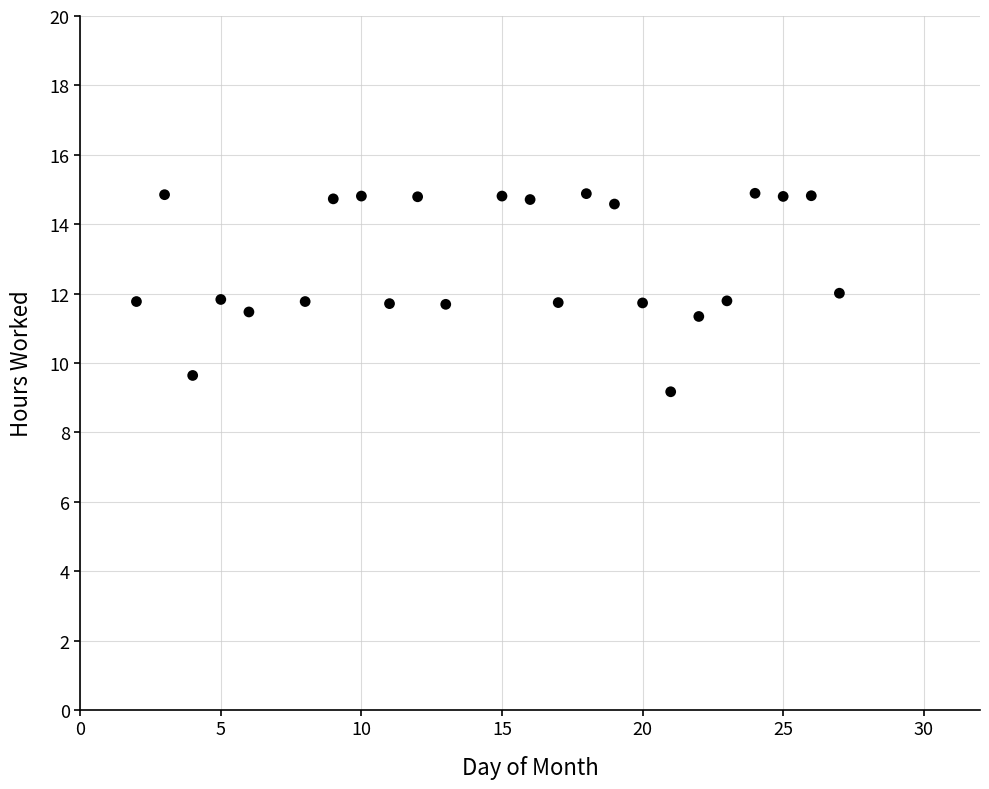

What is the range of X values (max minus min)?

25.0